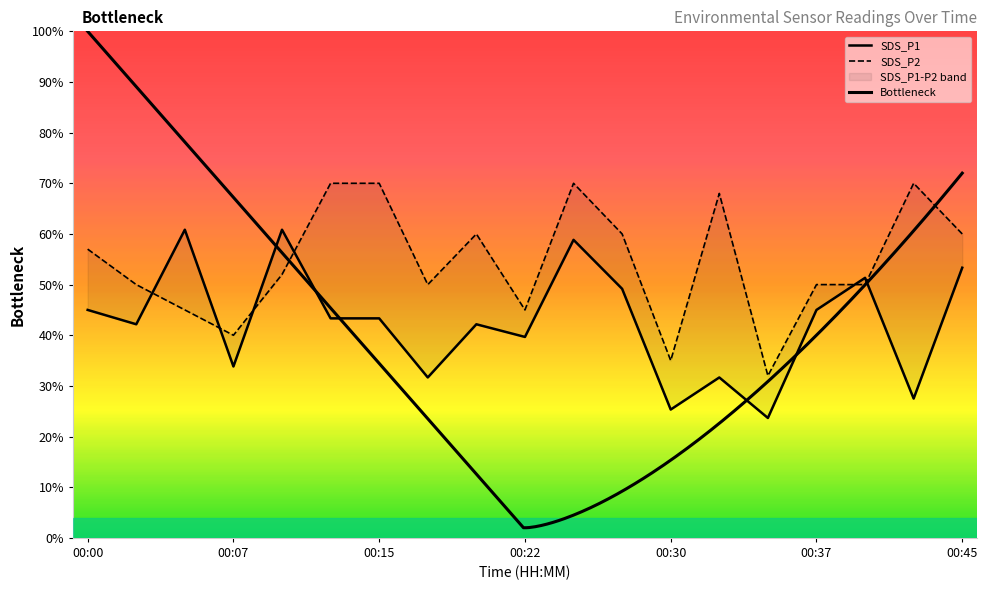

What is the spread (max minus min) of values at 00:35?

8.3